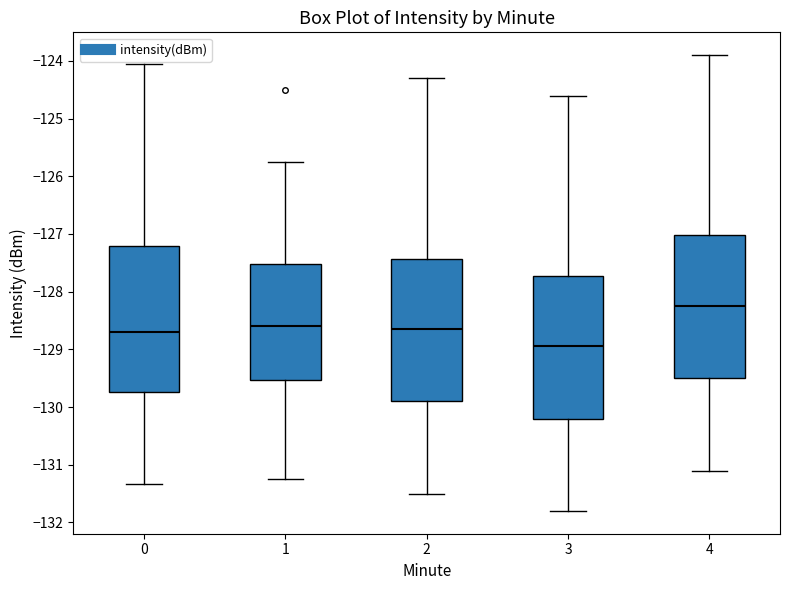

Where is the lower edge of the box at x = 3 on the y-axis? The values are not printed on the chart, so give them approximately, as read against the axis.

-130.2